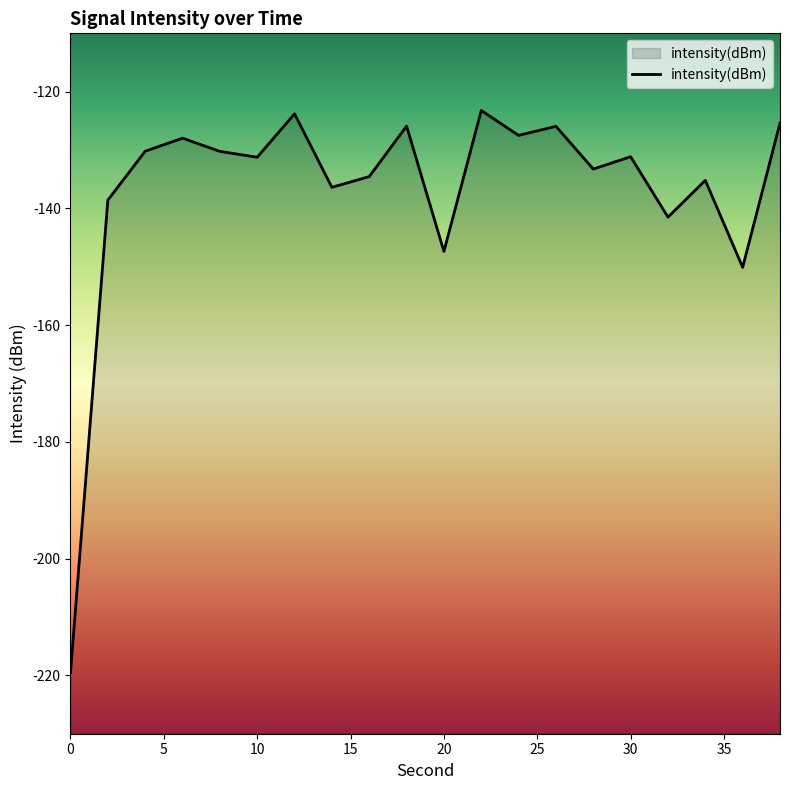

The chart shows a value of -131.1 at 30. True or false?

True